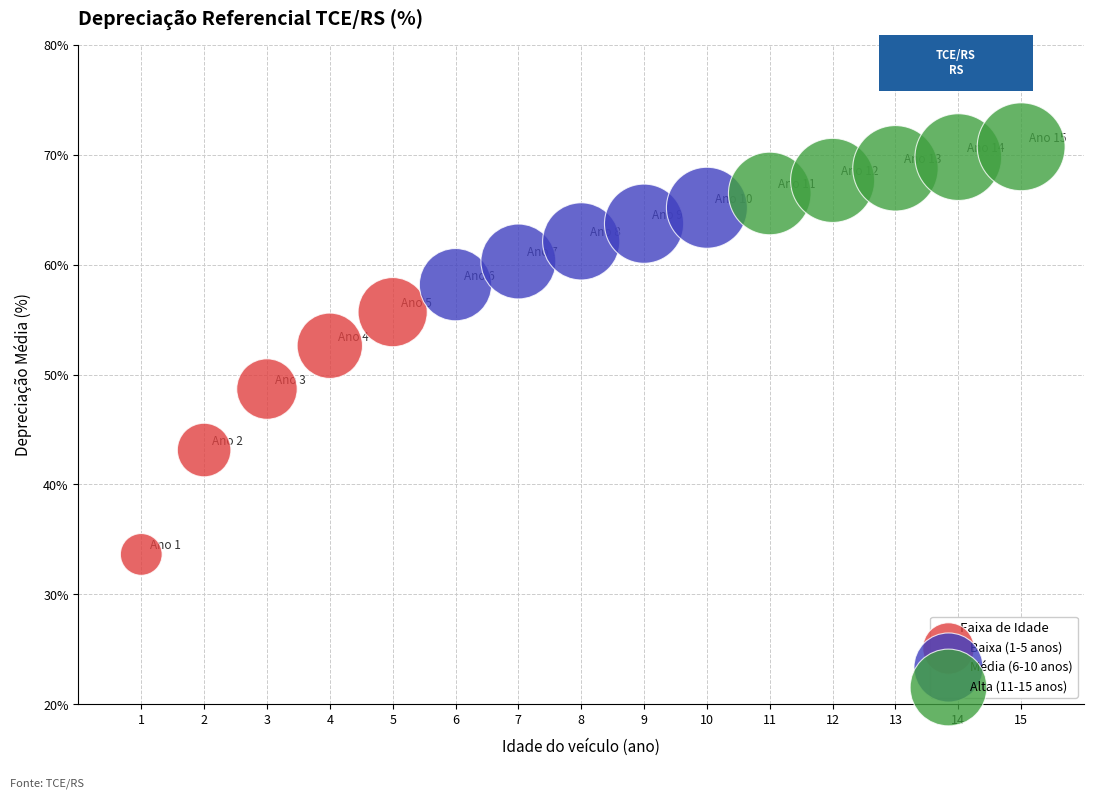

Which series has the largest Y range (max minus min)?

Baixa (1-5 anos)